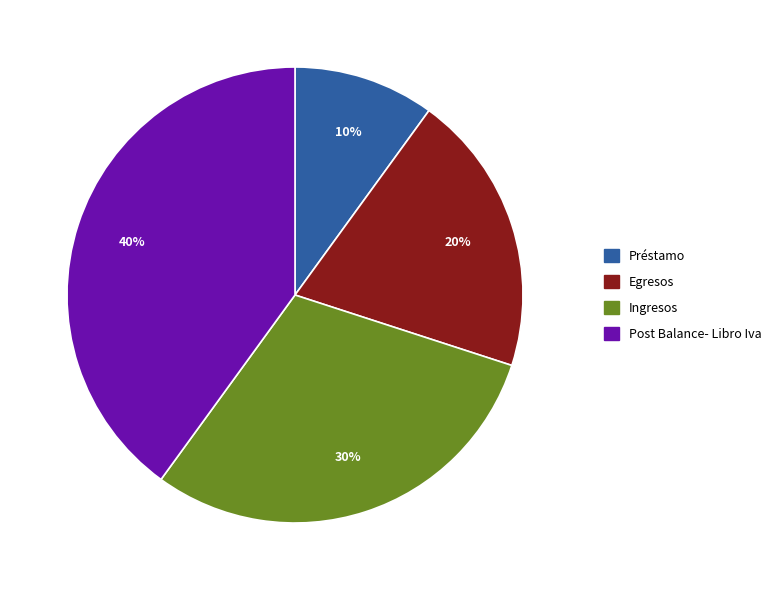

Which has a higher value, Ingresos or Préstamo?

Ingresos